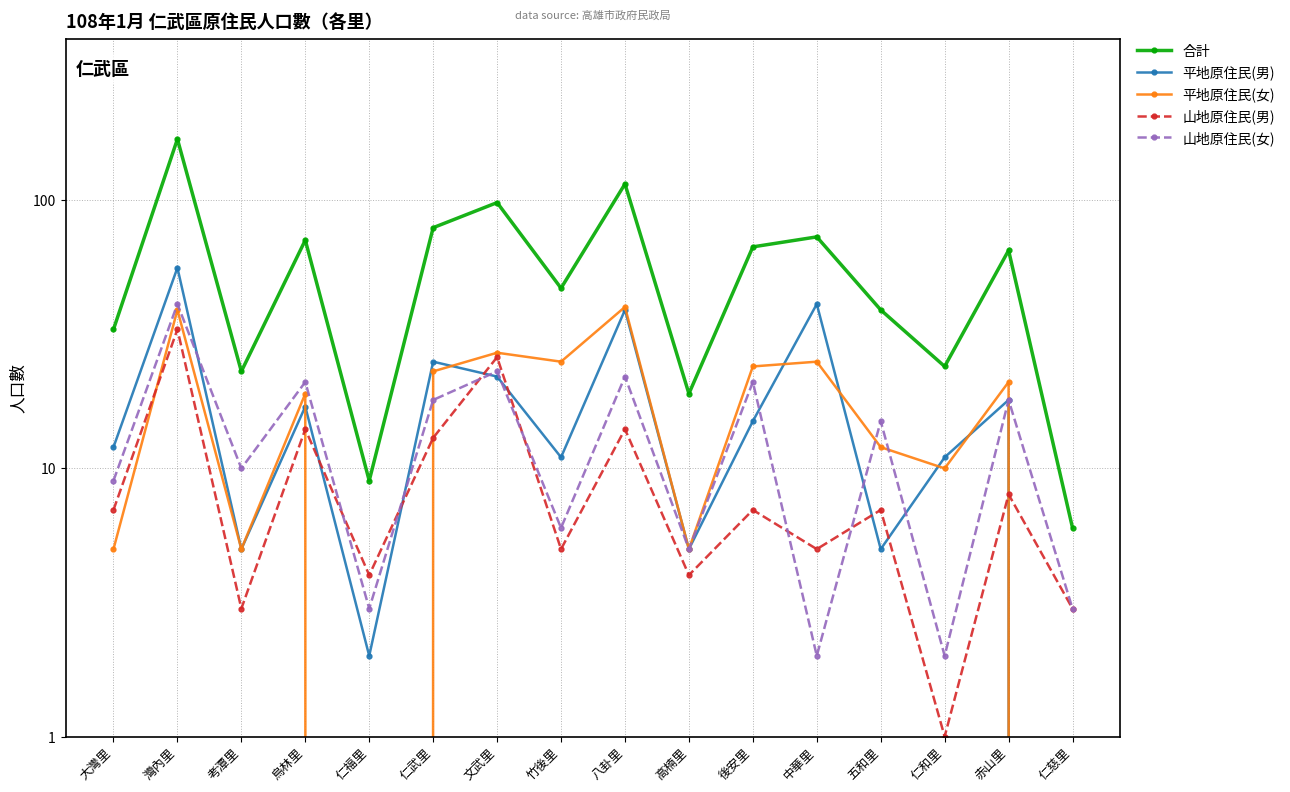

Count the number of categories in the chart.

16